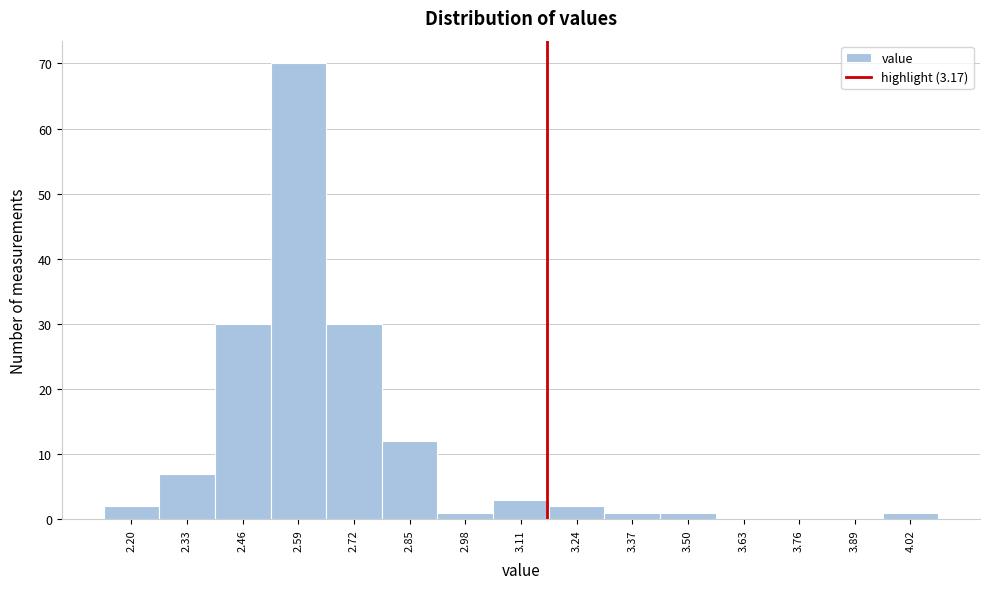

What is the height of the bar covering 3.305 to 3.435 on the x-axis? Neither the bar edges nor the heights are printed on the chart, so give them approximately, as read against the axes.

1